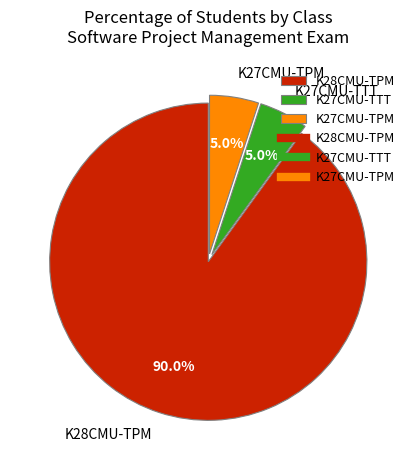

Combined, do K27CMU-TPM and K27CMU-TTT account for over 50%?

No